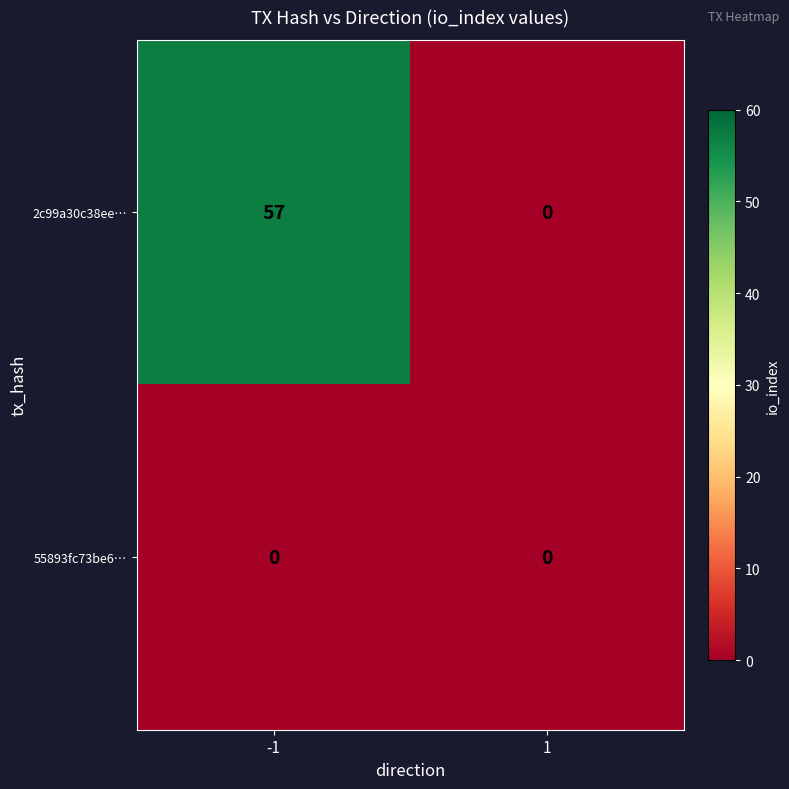

List the series in order of their overall mean, highest first.

2c99a30c38ee…, 55893fc73be6…